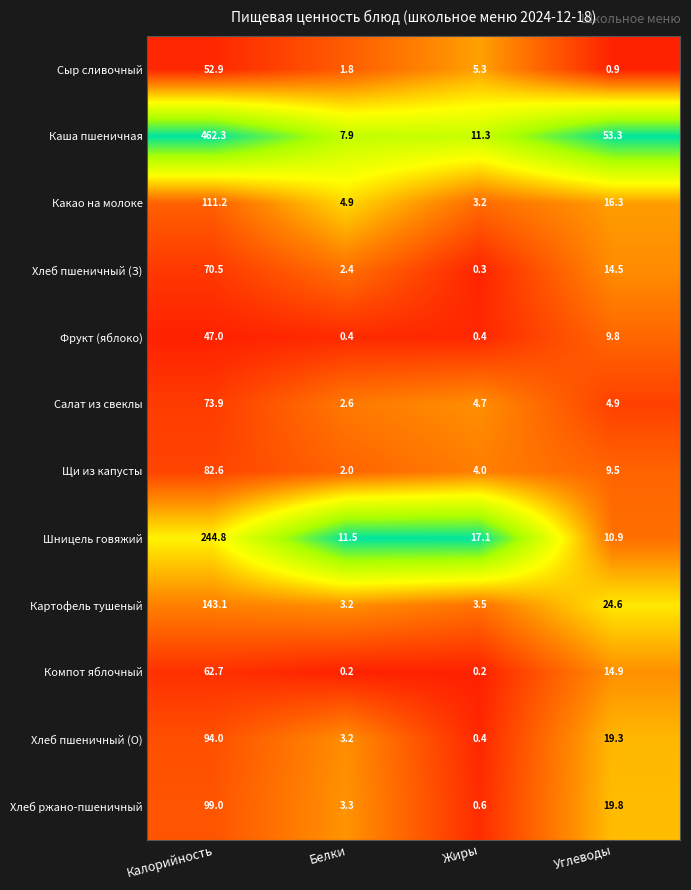

Is it true that Хлеб пшеничный (З) equals 20.6 at Калорийность?

False